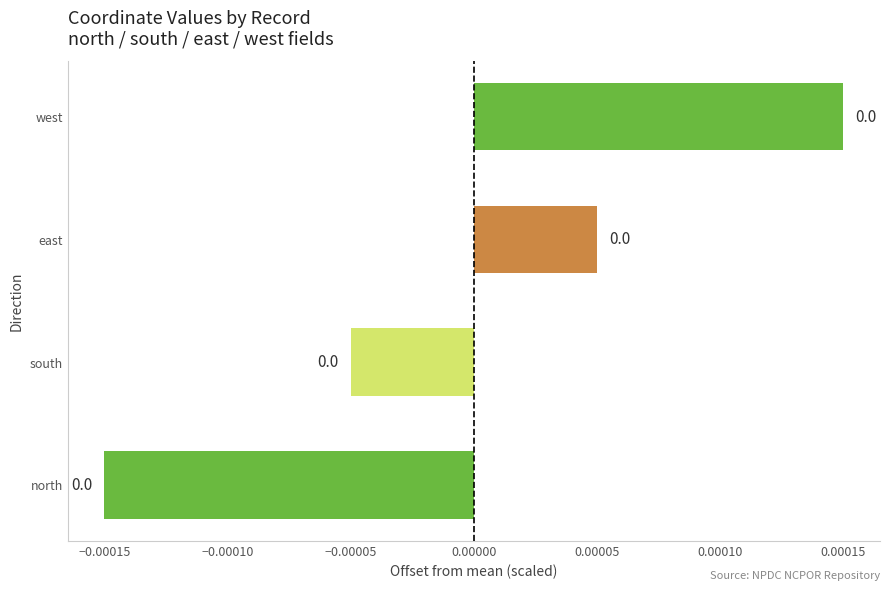

How many data points does each series have?

4